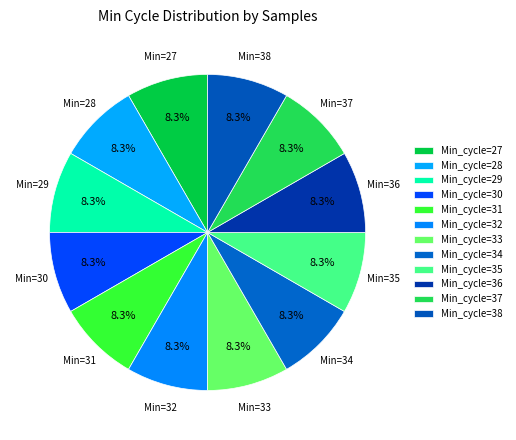

How many segments does this pie chart have?

12